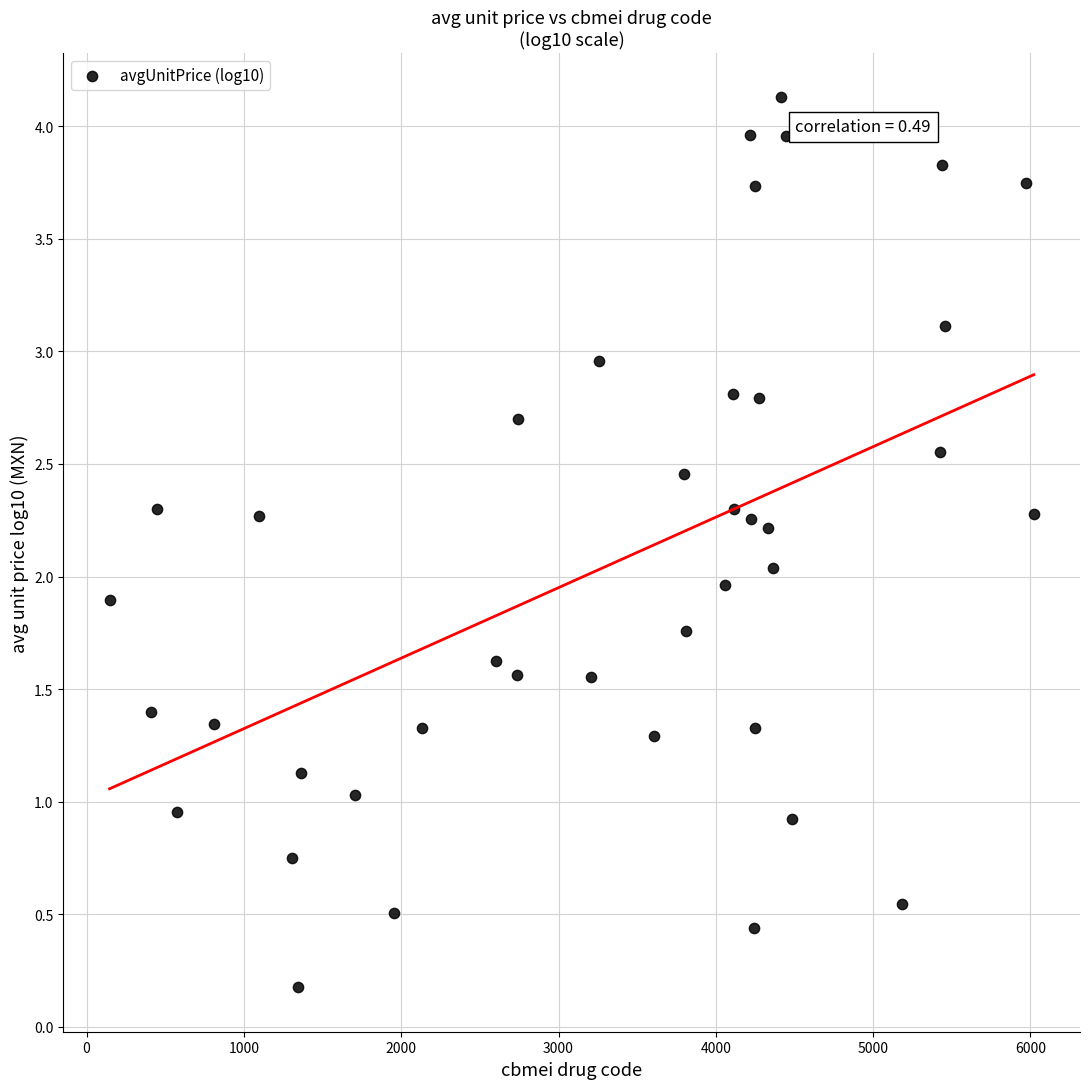

What is the range of X values (max minus min)?

5875.0